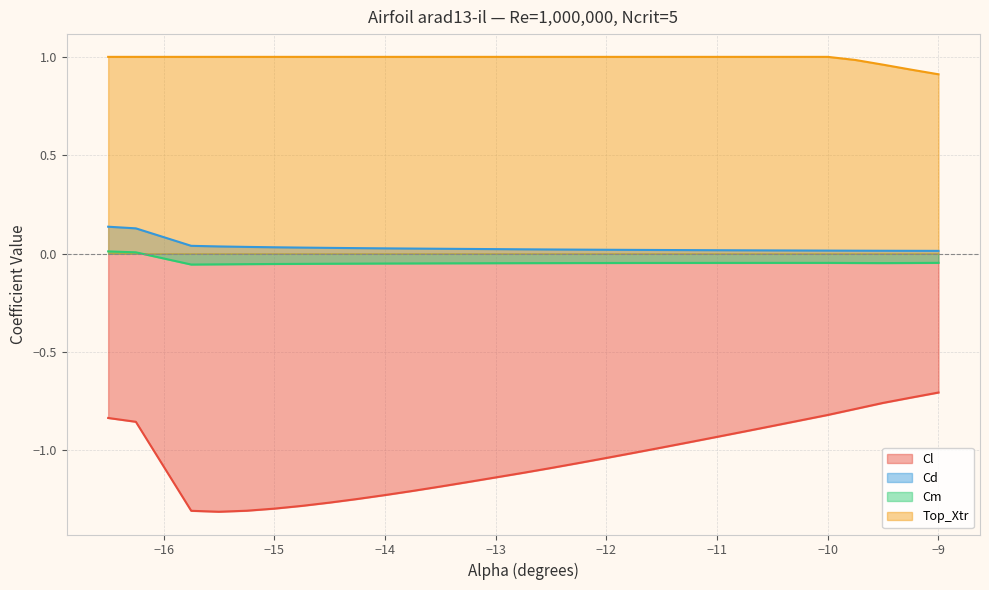

What is the difference between the highest and lowest values at -14.25?

2.2